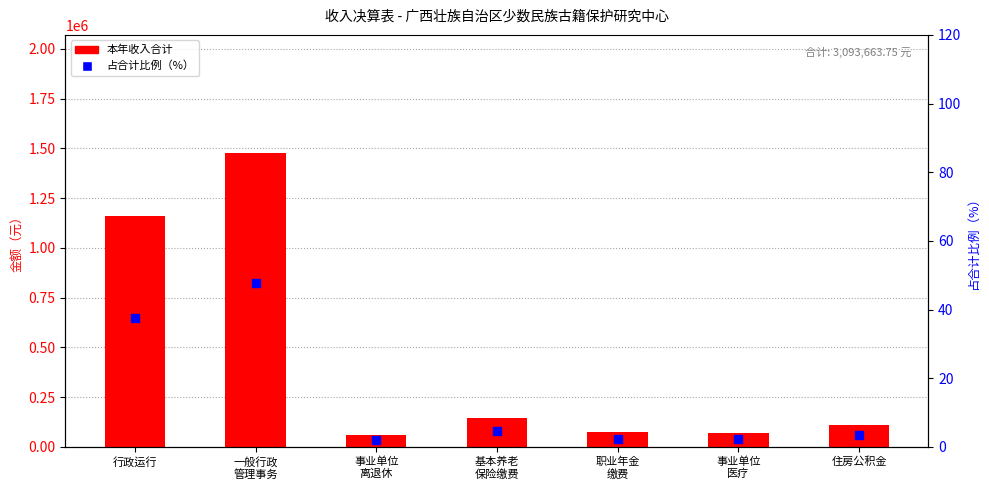

What are all the series names shown in the legend?

本年收入合计, 占合计比例（%）